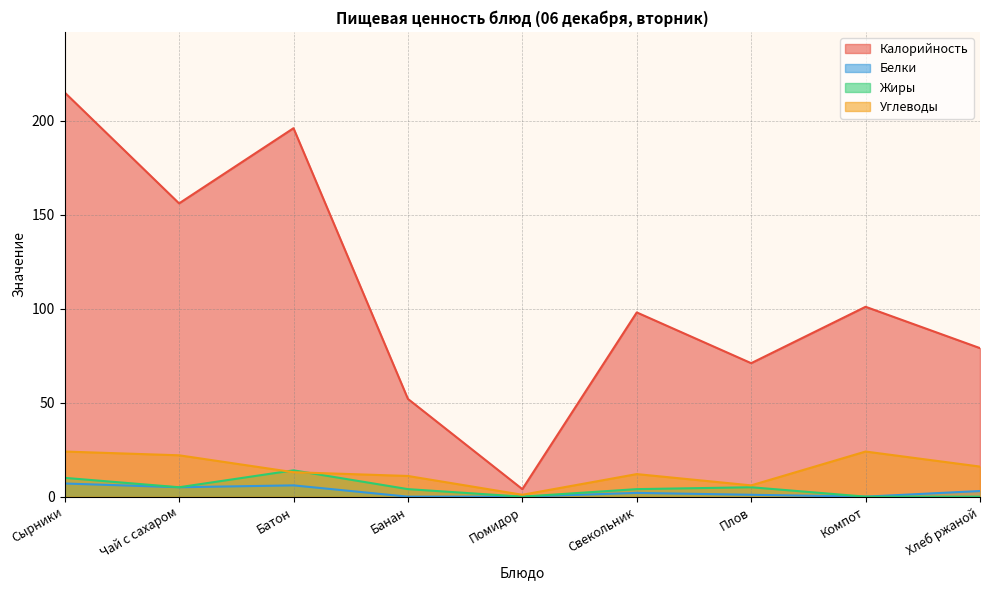

How many lines are shown in the chart?

4